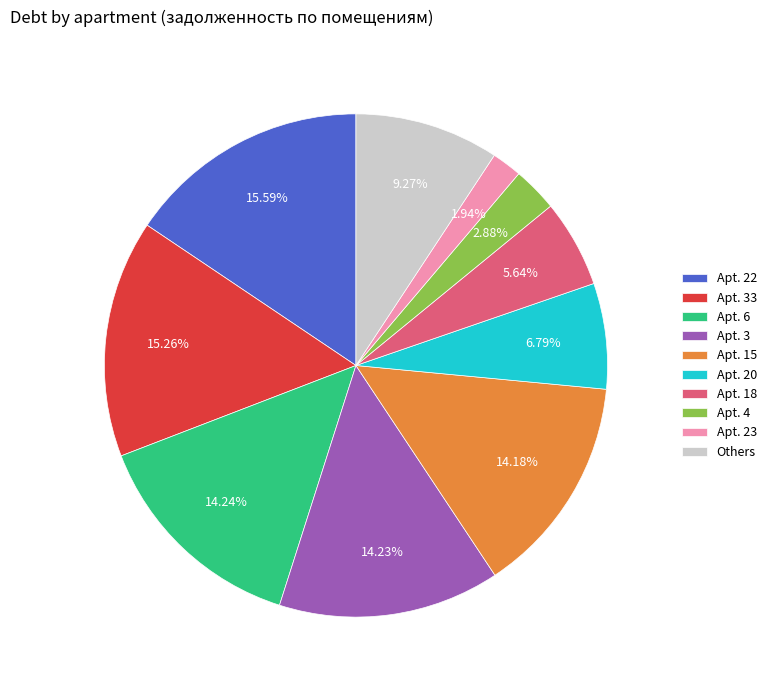

Which has a higher value, Apt. 22 or Apt. 6?

Apt. 22